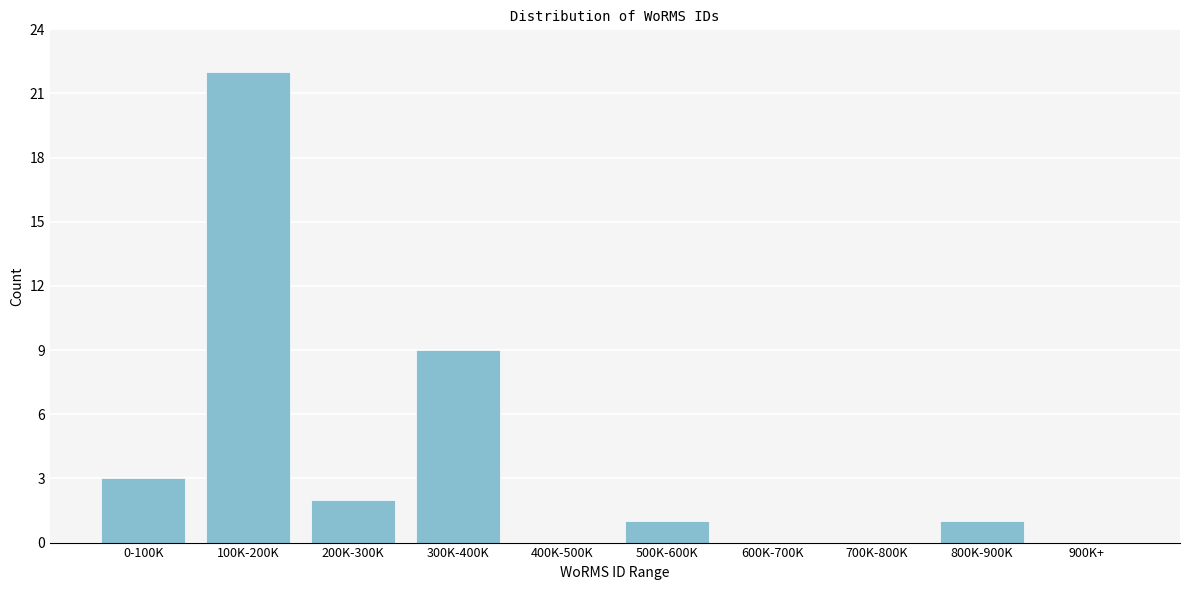

Reading right to left, transcribe all the data shown in this chart.

900K+=0	800K-900K=1	700K-800K=0	600K-700K=0	500K-600K=1	400K-500K=0	300K-400K=9	200K-300K=2	100K-200K=22	0-100K=3